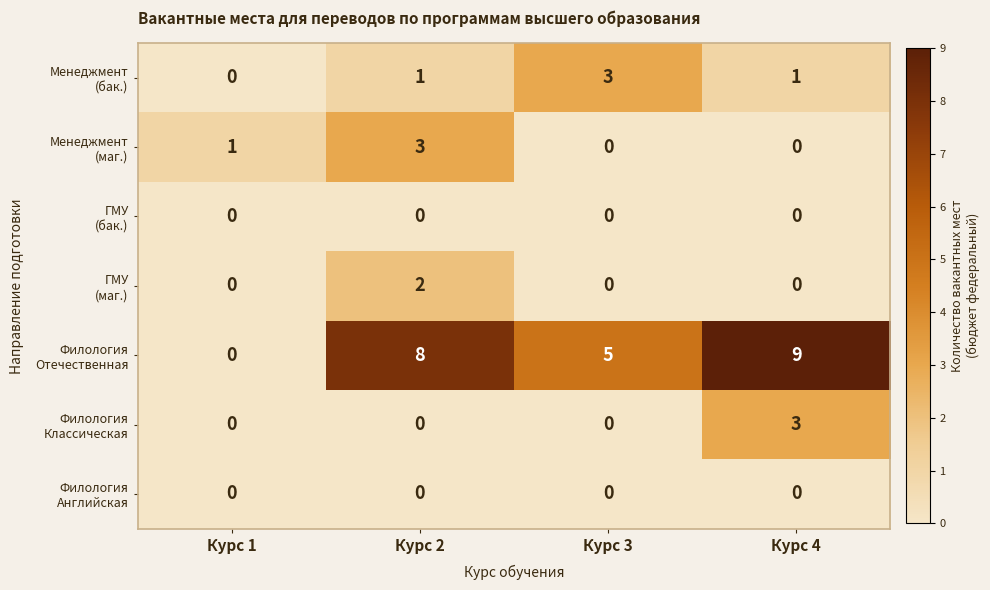

What is the difference between the highest and lowest values at Курс 3?

5